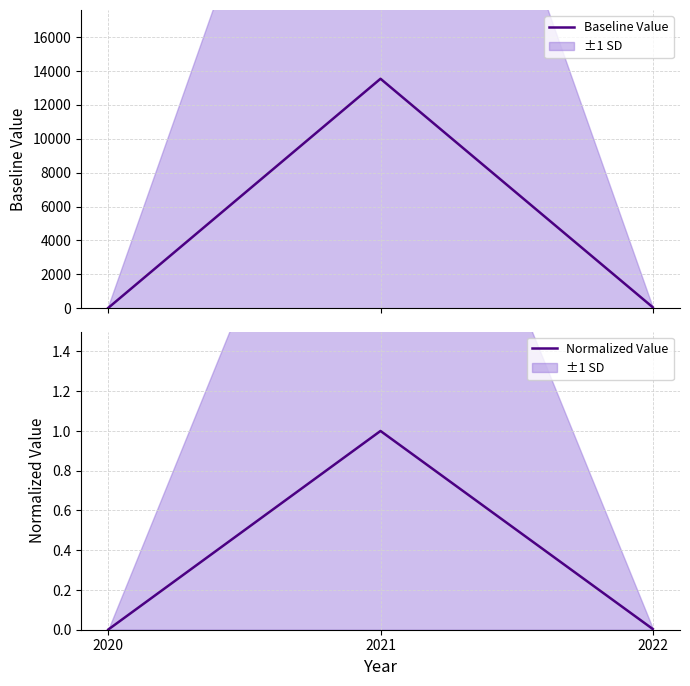

Reading left to right, transcribe all the data shown in this chart.

Baseline Value: 11.2	13547.0	47.9
Normalized Value: 0.0	1.0	0.0